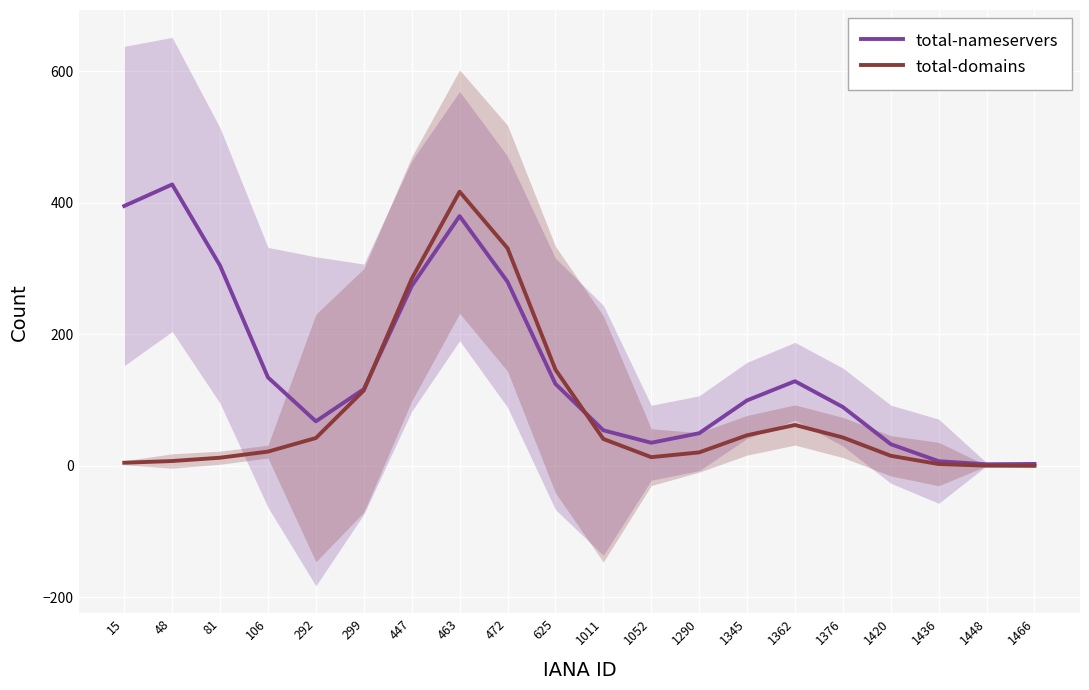

Rank the series at 1376 from lowest to highest value.

total-domains, total-nameservers